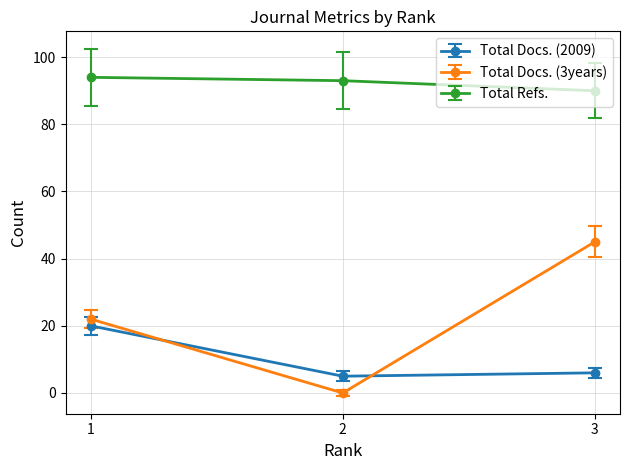

What is the greatest value displayed?

94